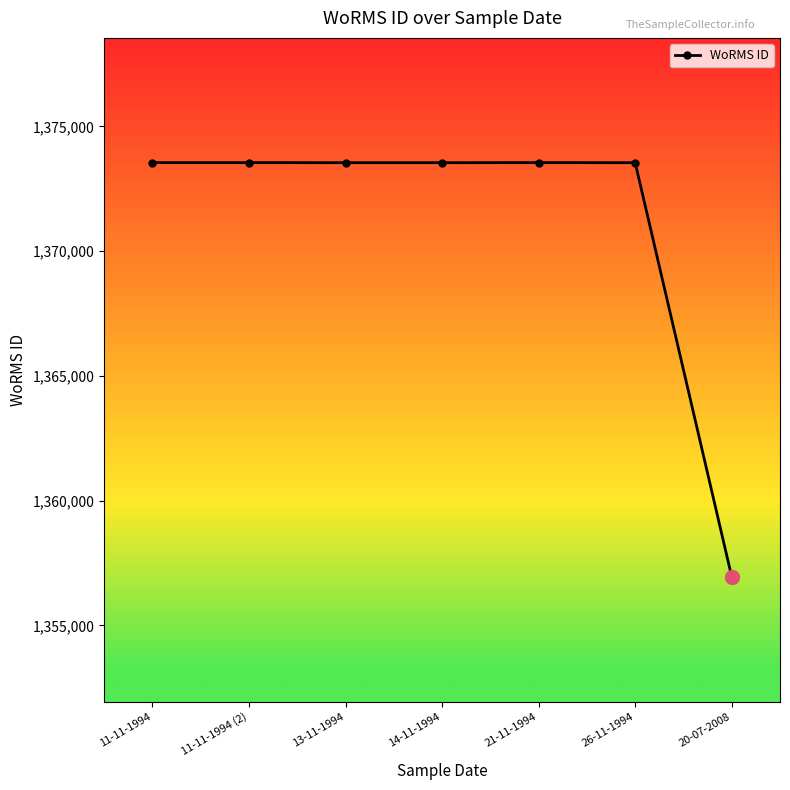

Is it true that the value at 20-07-2008 is 430579?

False